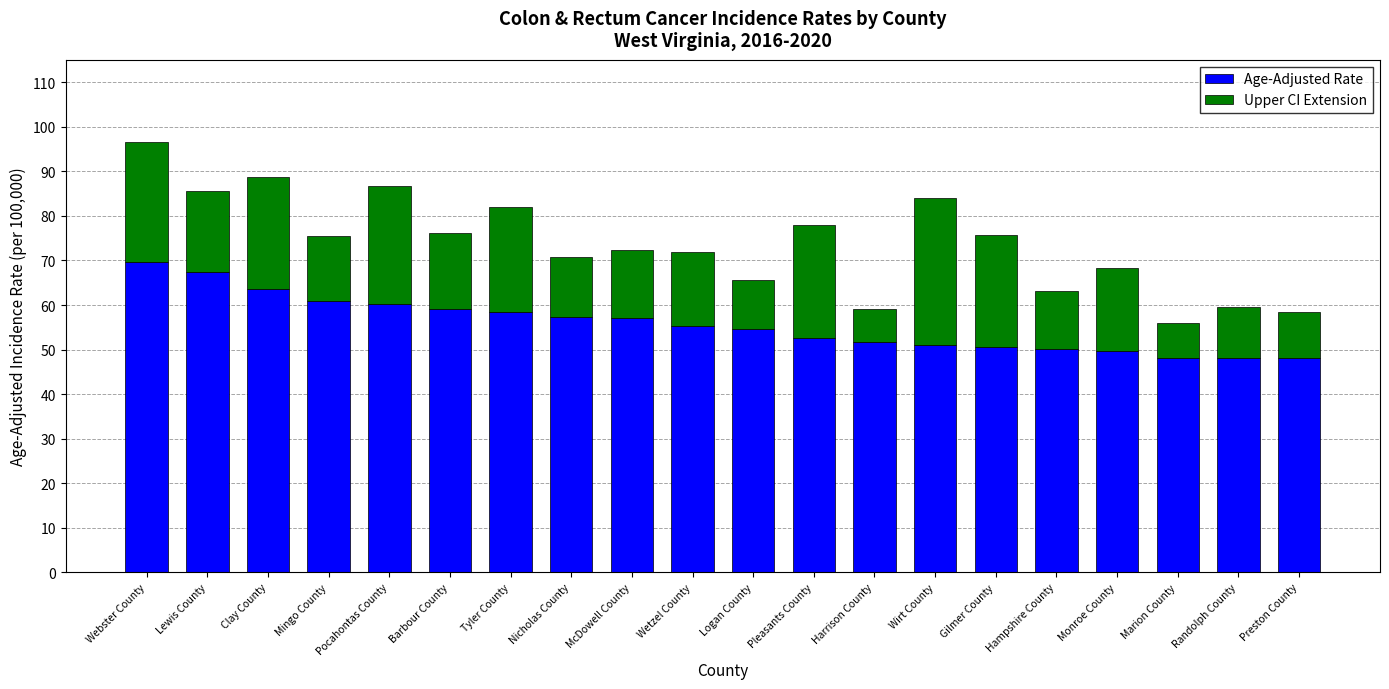

What value does the Age-Adjusted Rate series have at Preston County?

48.1